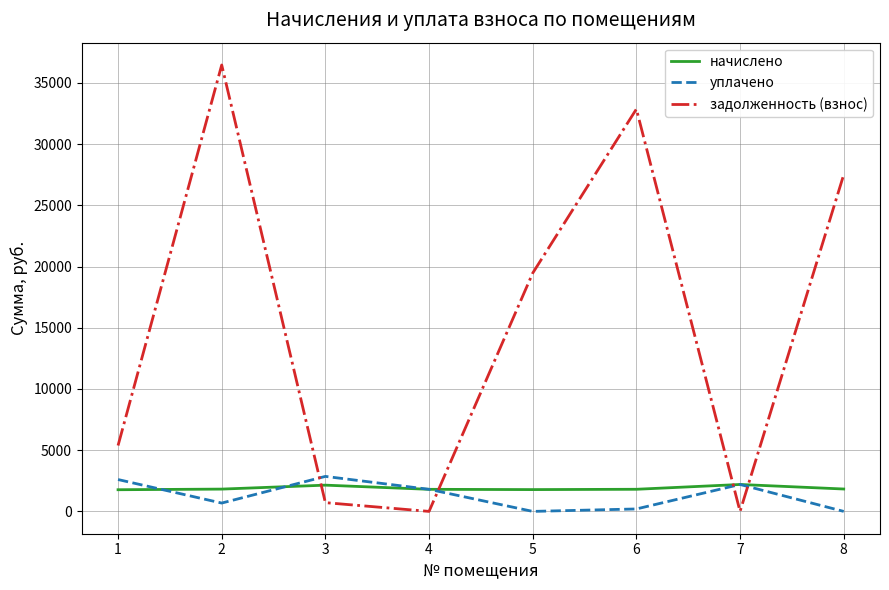

Is it true that уплачено equals 0.0 at 5?

True